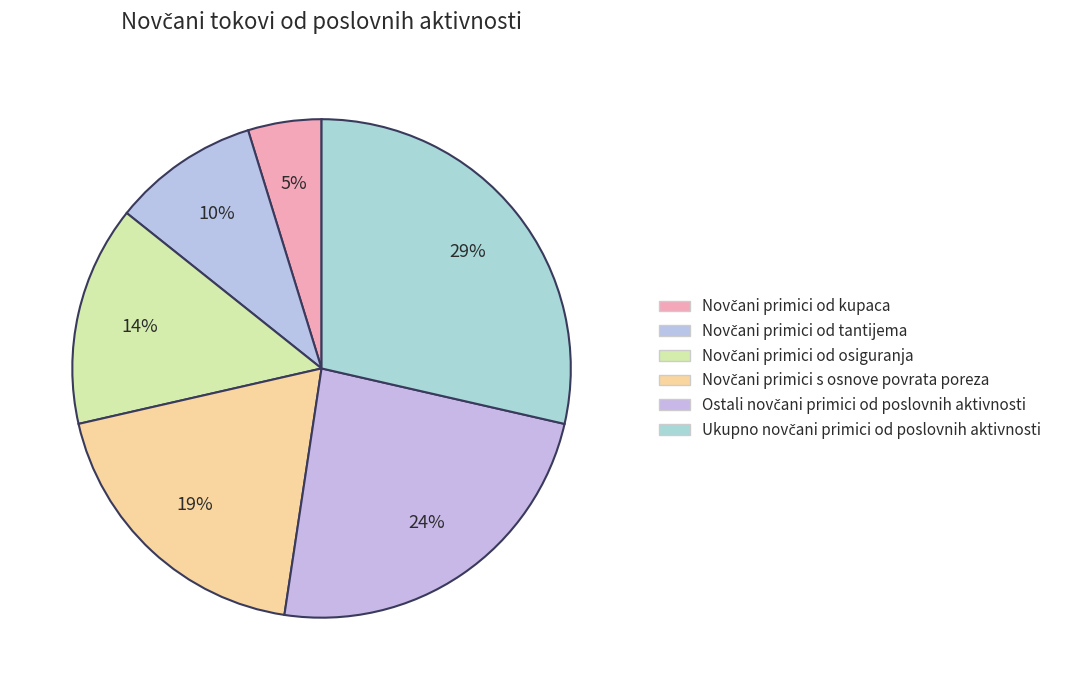

Does any single category account for the majority?

No